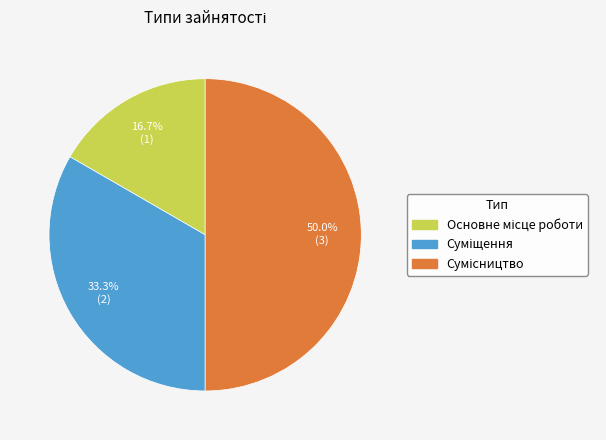

What percentage do Суміщення and Основне місце роботи together represent?

50.0%